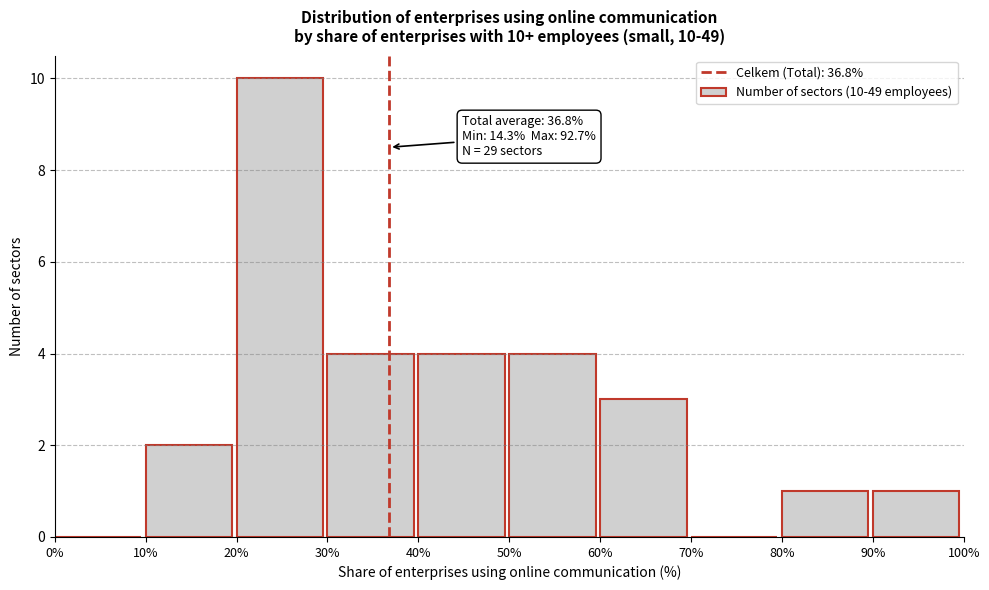

Which range on the x-axis has the tallest bar?

20% to 30%